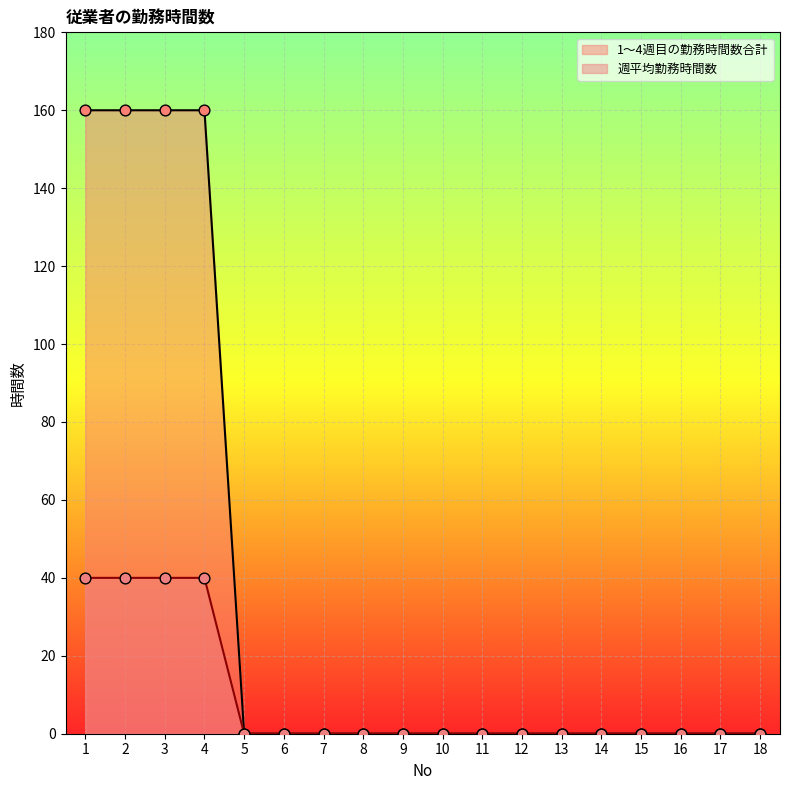

At how many categories does at least one series exceed 108?

4